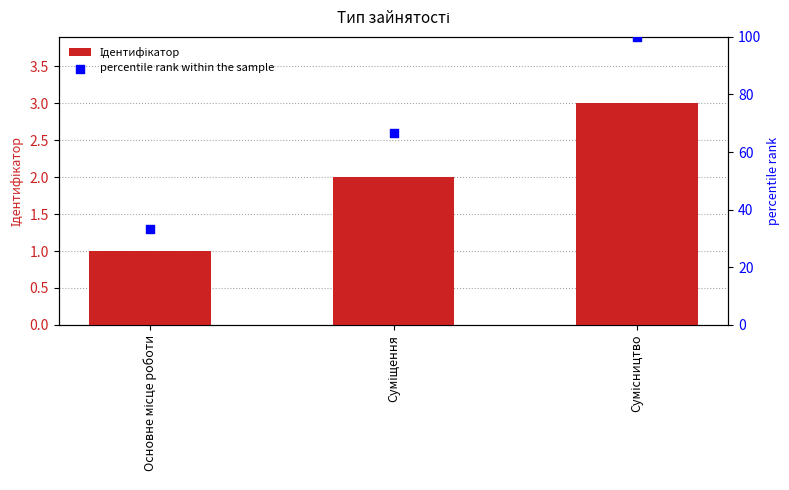

At which category is the sum across all series the highest?

Сумісництво